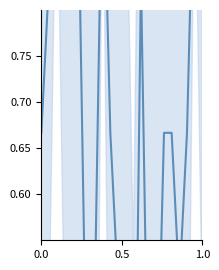

Count the number of categories in the chart.

22